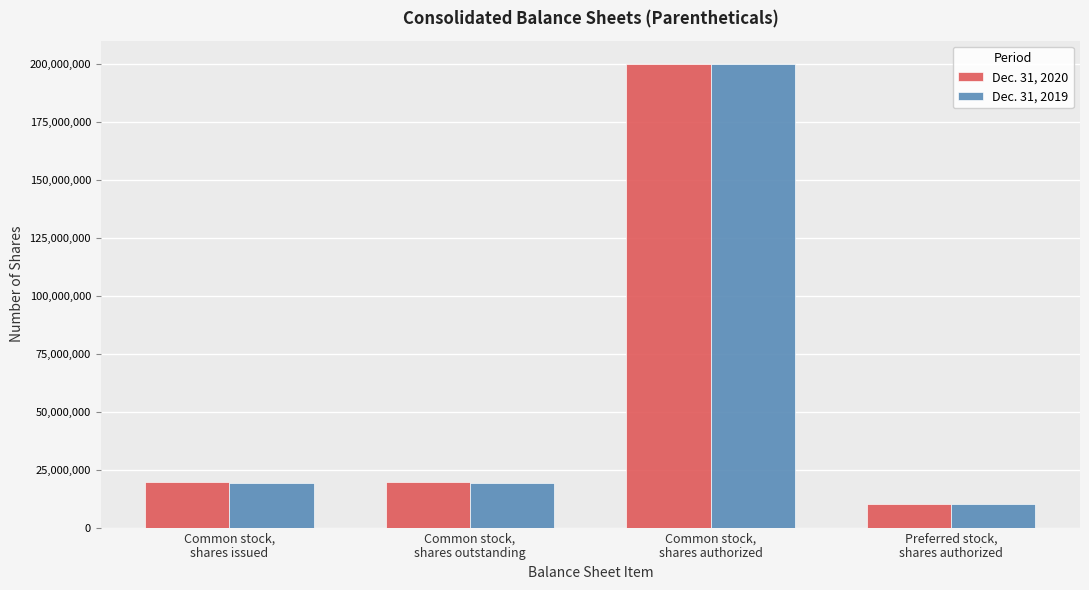

What is the sum of all Dec. 31, 2019 values?

248760920